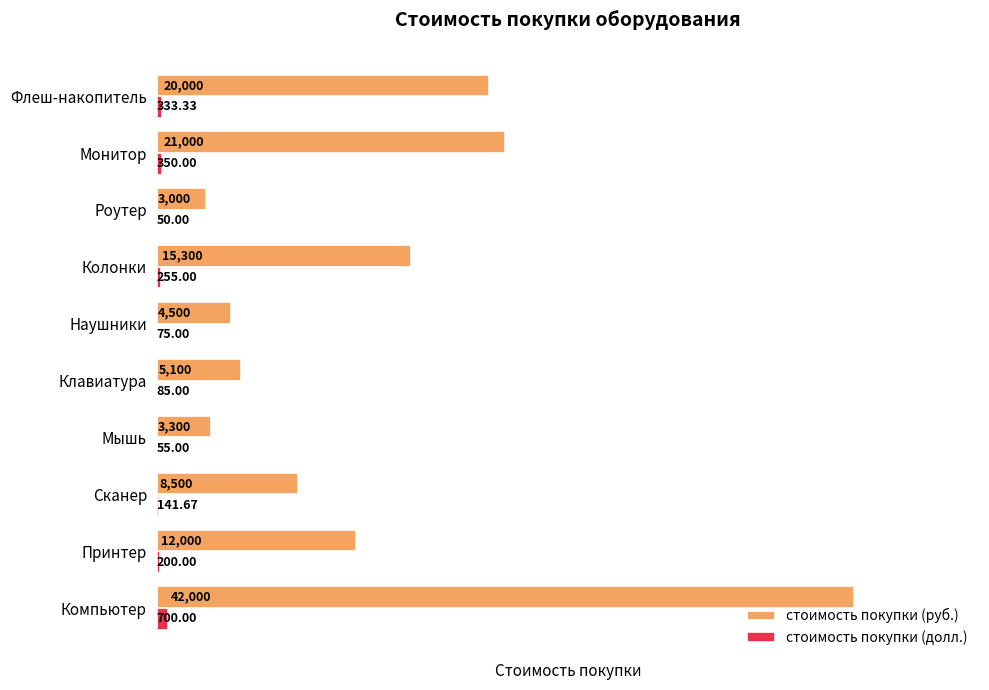

What is the sum of all стоимость покупки (руб.) values?

134700.0